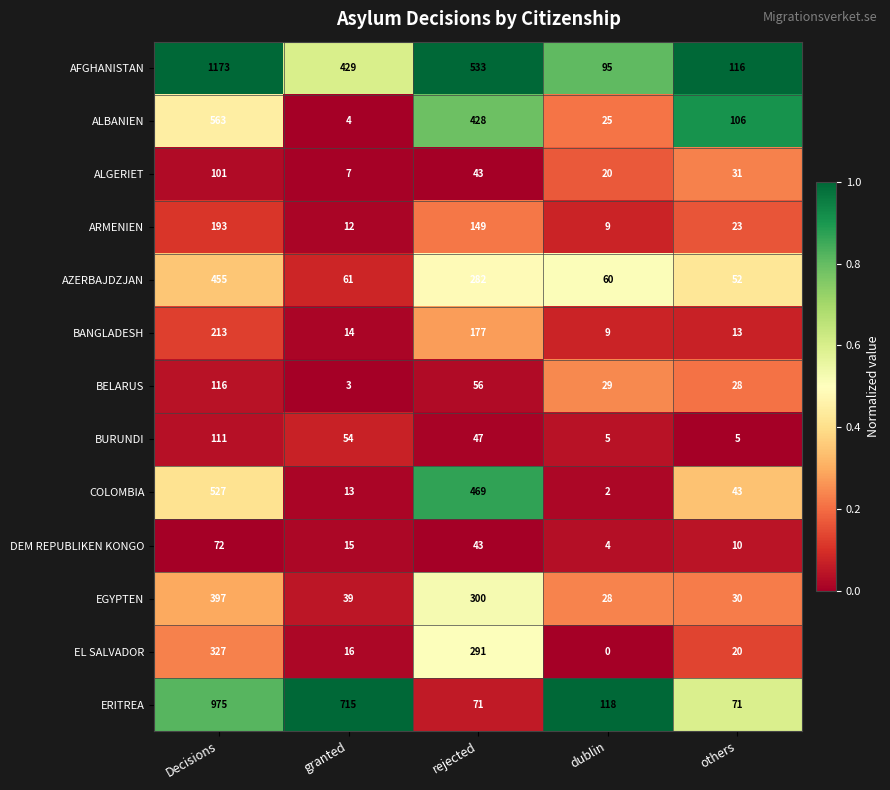

Which series has the widest spread of values?

AFGHANISTAN